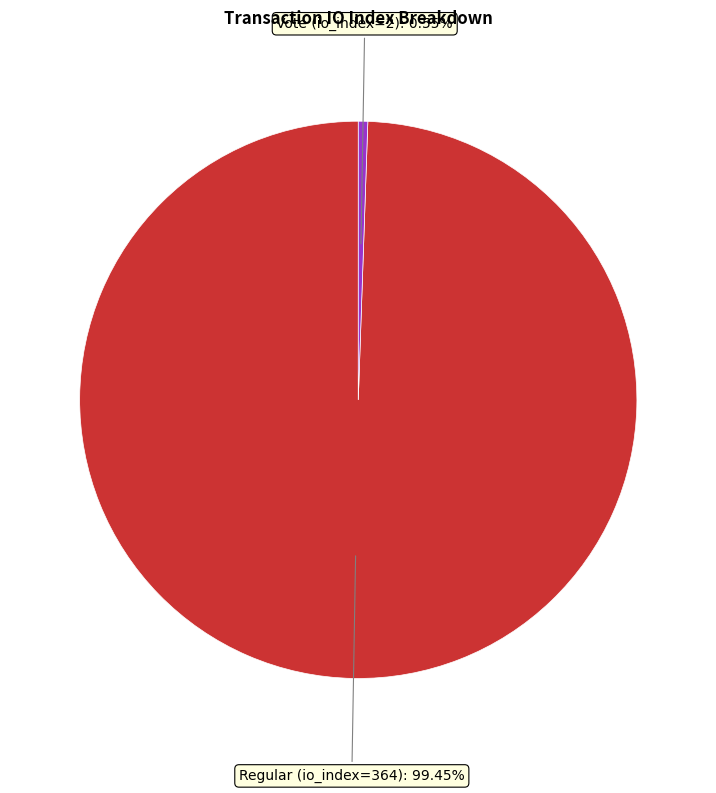

How many slices are in this pie chart?

2